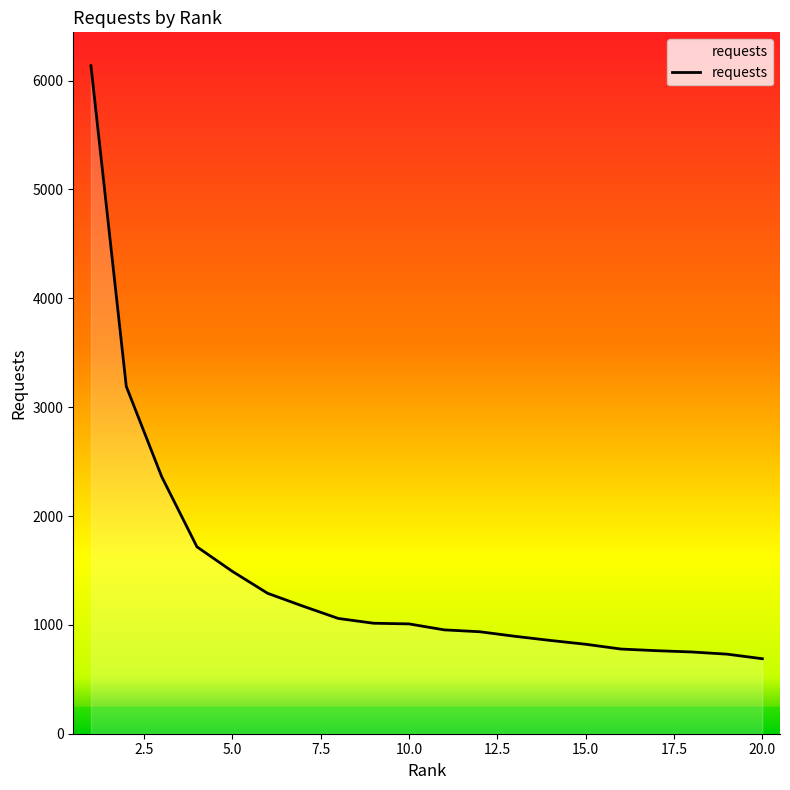

How many distinct data groups are displayed?

1